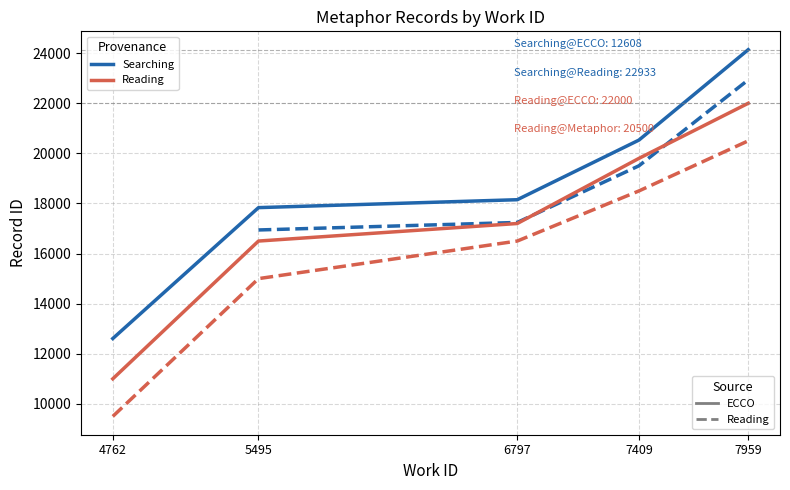

How many values in the work_id series are below 6797?

2